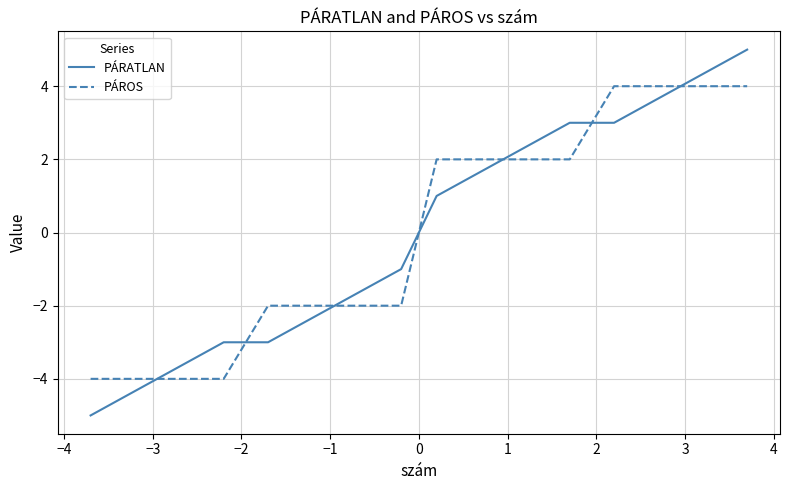

Which series has the largest range (max minus min)?

PÁRATLAN